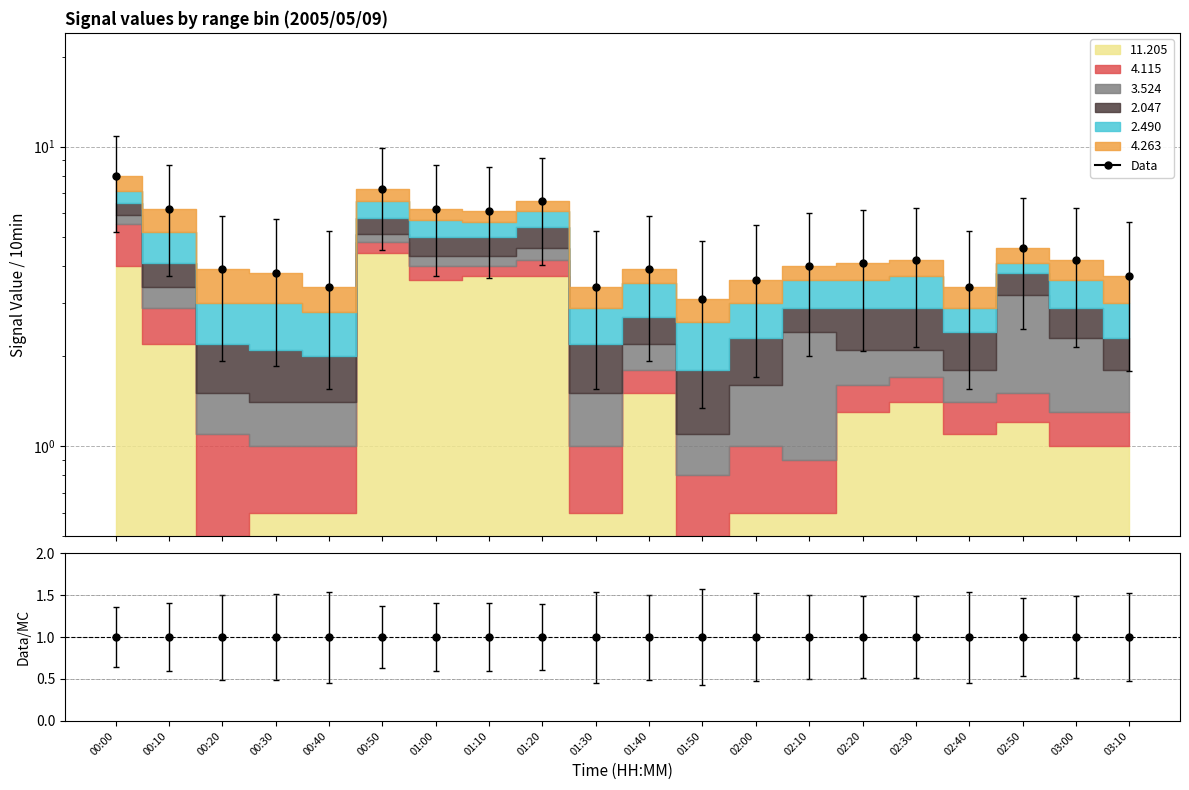

Is the value of Data at 02:10 greater than the value of Data/MC at 00:40?

Yes